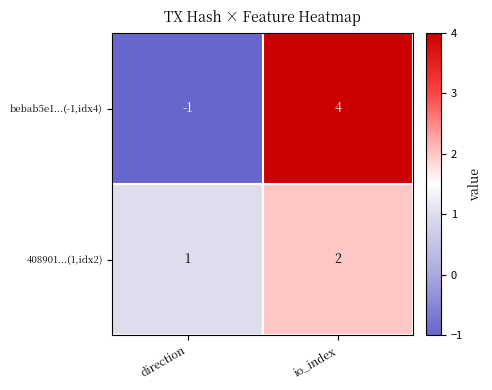

At which label is 408901...(1,idx2) closest to 1?

direction